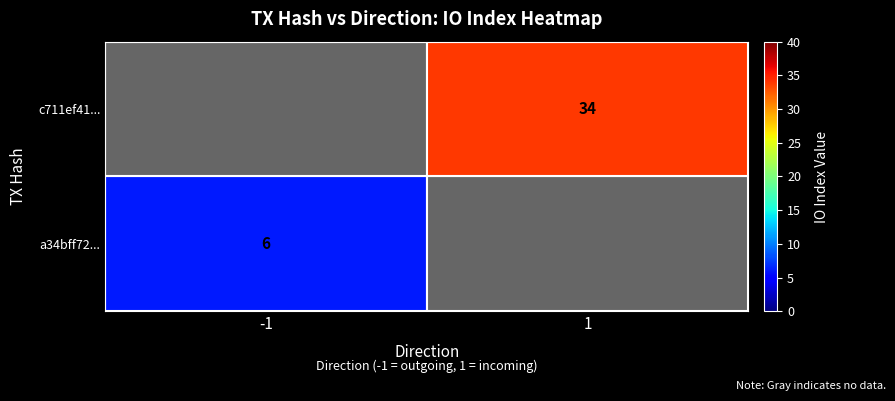

The c711ef41... series shows 9.8 at -1. True or false?

False